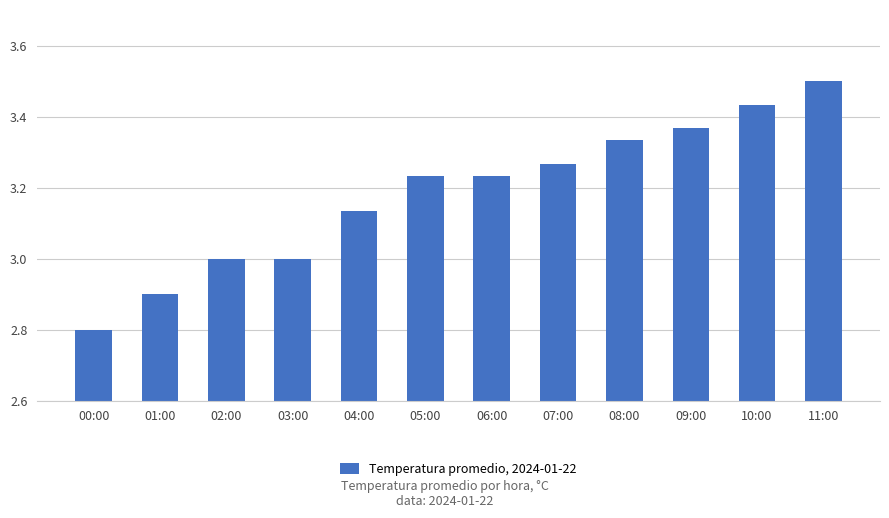

What is the change in value from 01:00 to 11:00?

+0.6